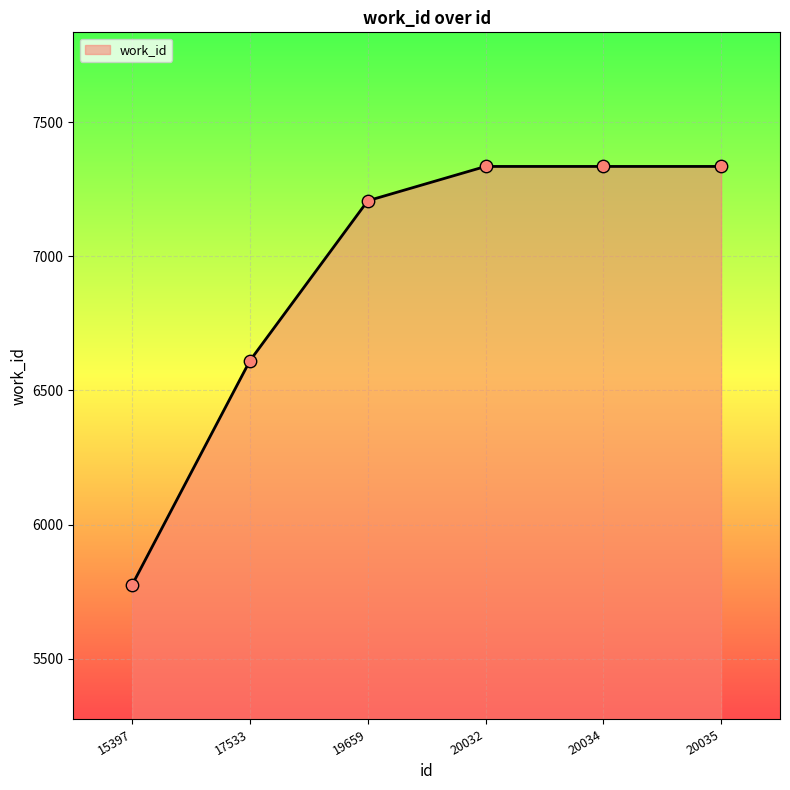

Which has a higher value, 19659 or 15397?

19659